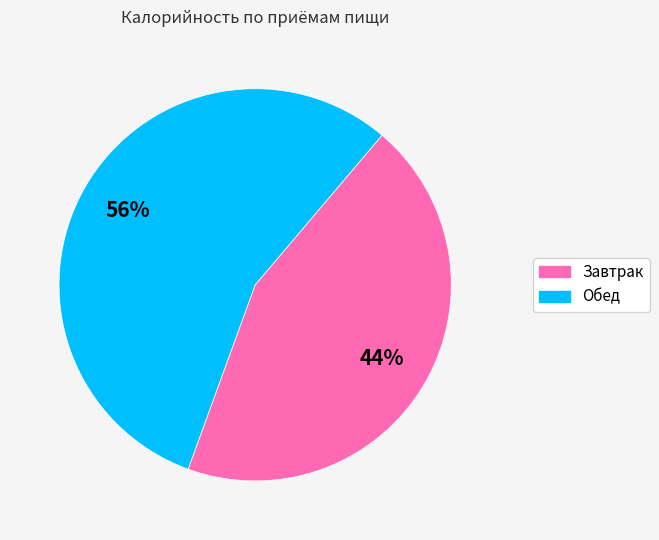

Which category has the biggest portion of the pie?

Обед